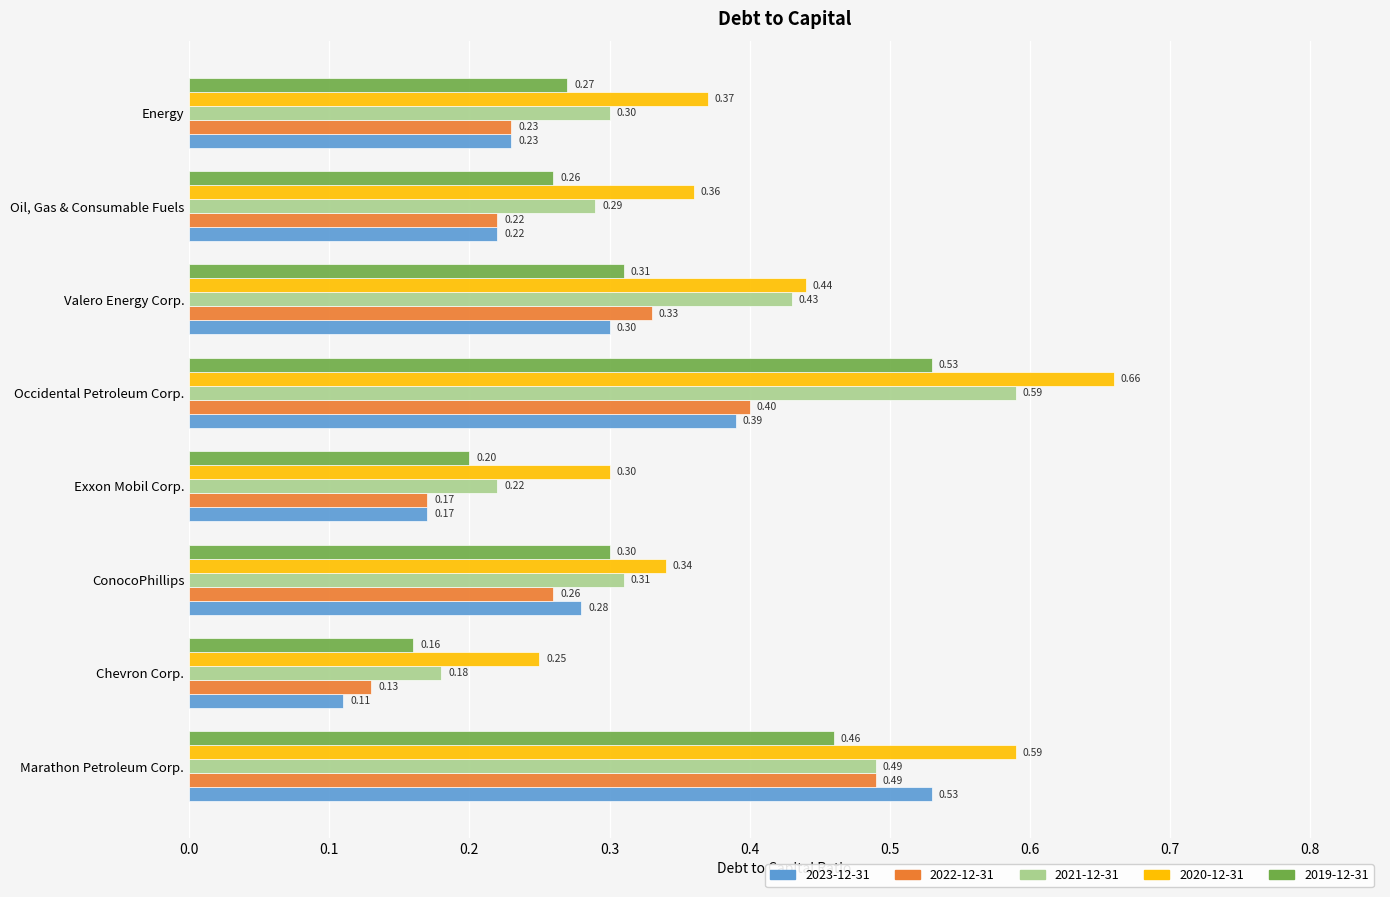

Which series has the largest total across all categories?

2020-12-31